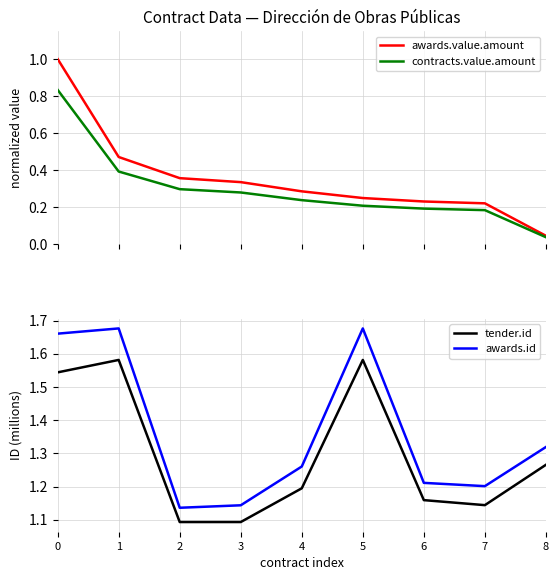

True or false: tender.id and awards.value.amount intersect in this chart.

False